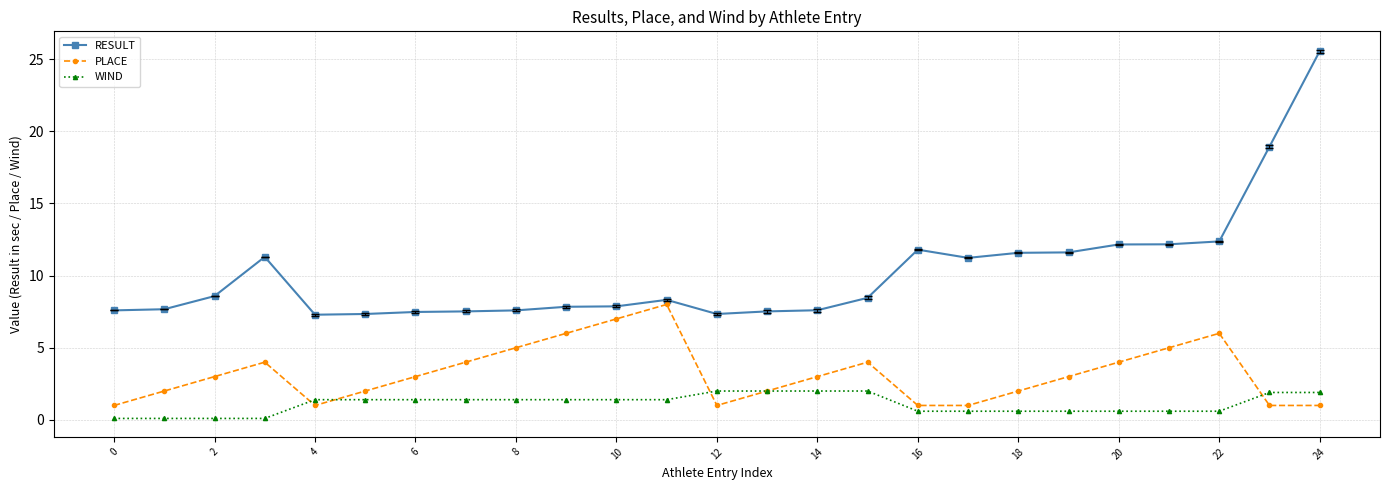

Count the number of categories in the chart.

25